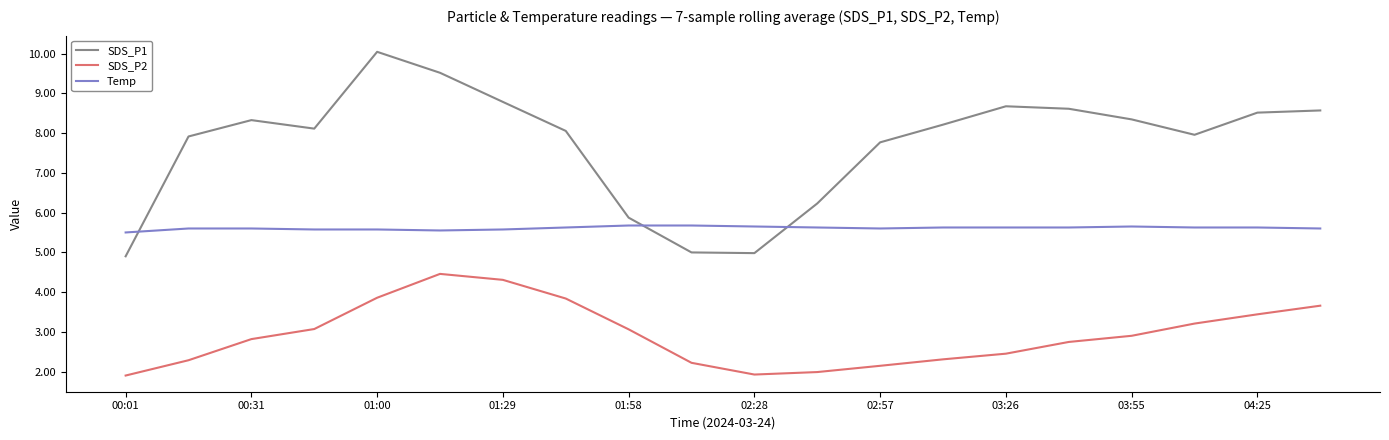

What is the highest value of the SDS_P2 series?

4.5